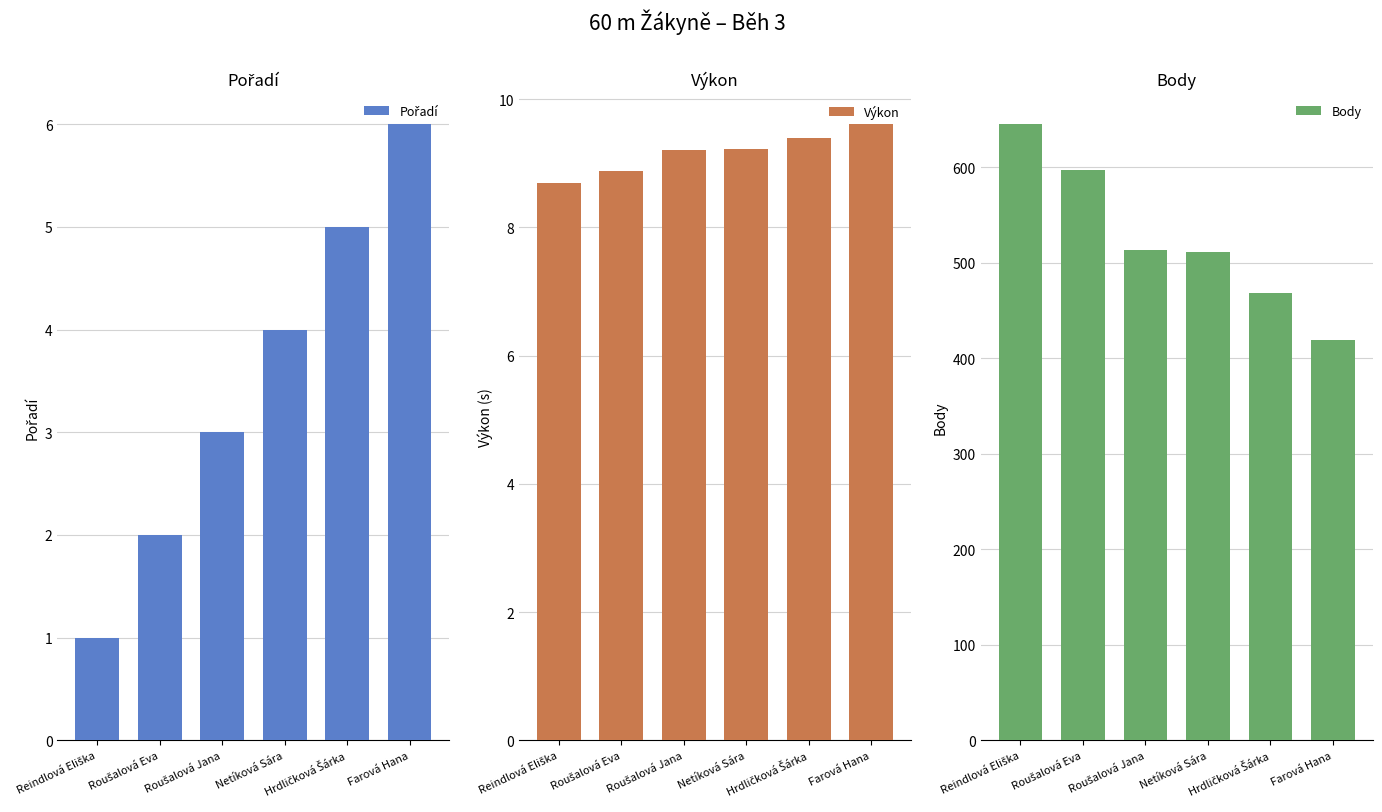

What is the average value of the Pořadí series?

3.5